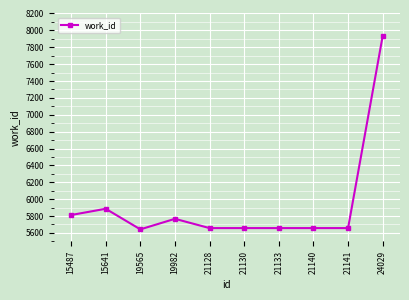

What is the difference between the values at 19565 and 21128?

15